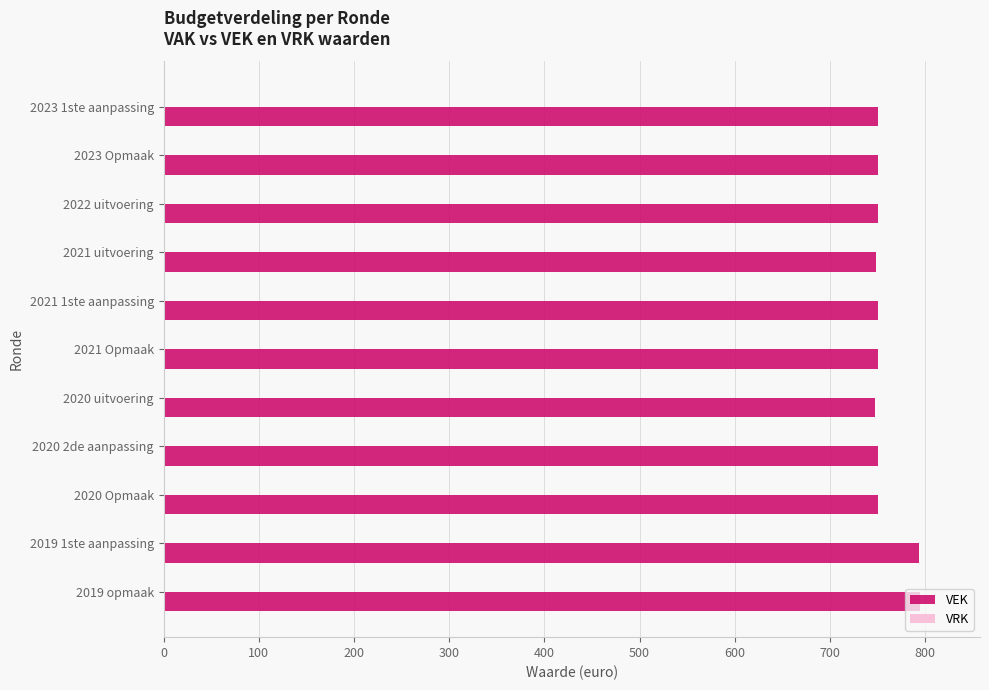

How many data points does each series have?

11